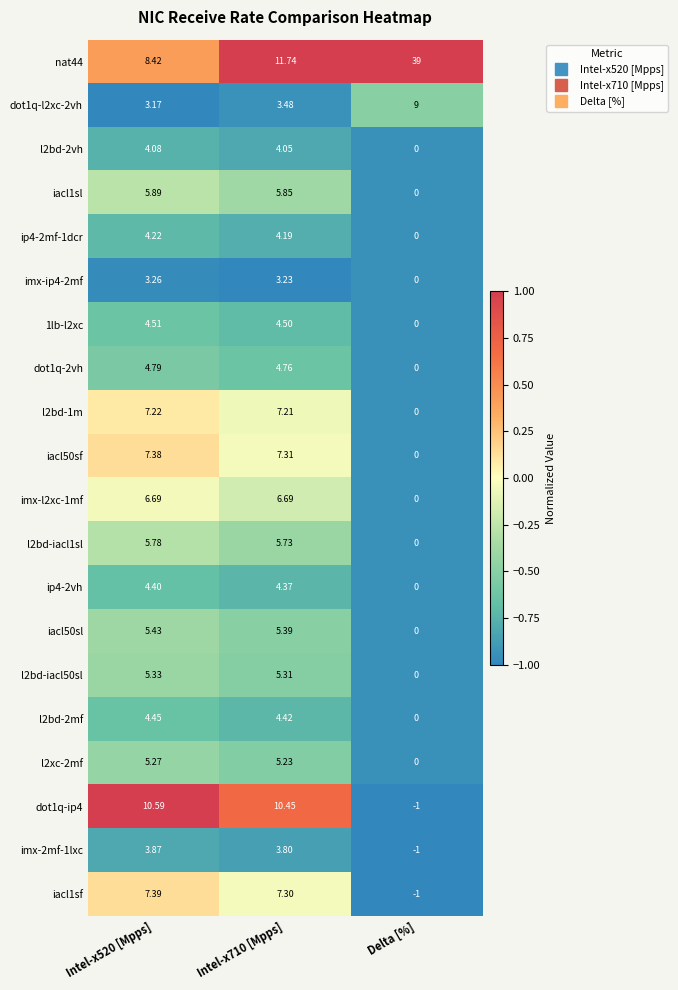

Which series has the largest range (max minus min)?

nat44